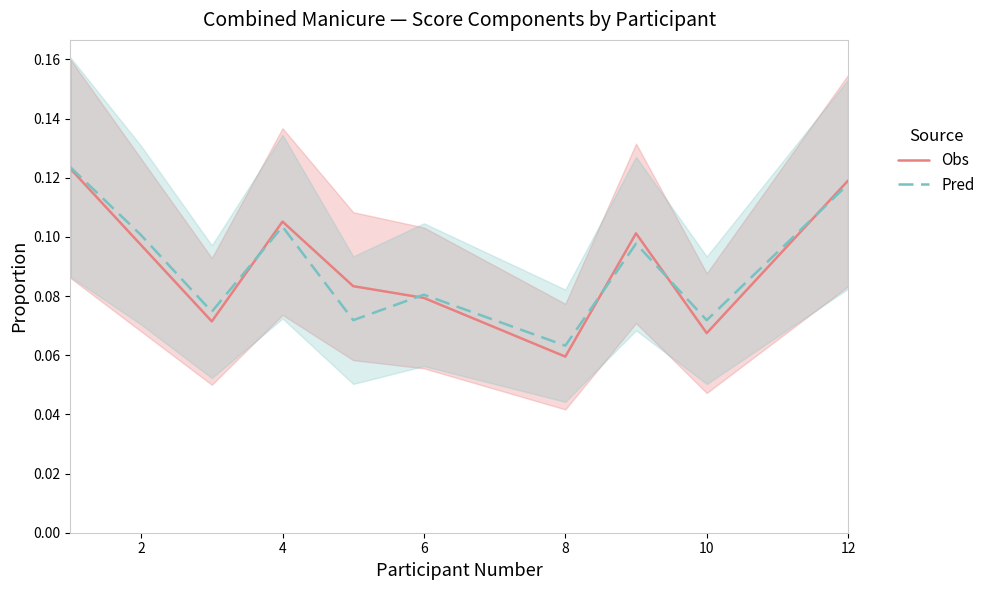

How many interior local valleys does the Pred series have?

4